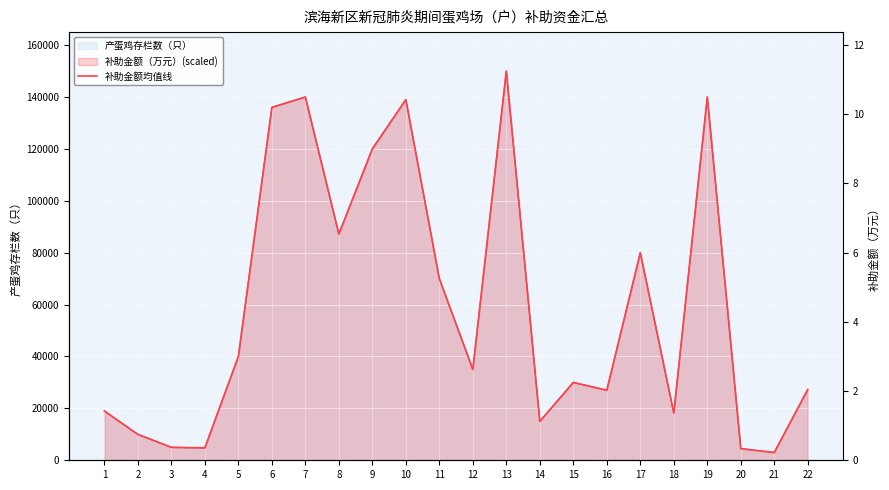

The chart shows a value of 19000 at 1. True or false?

True